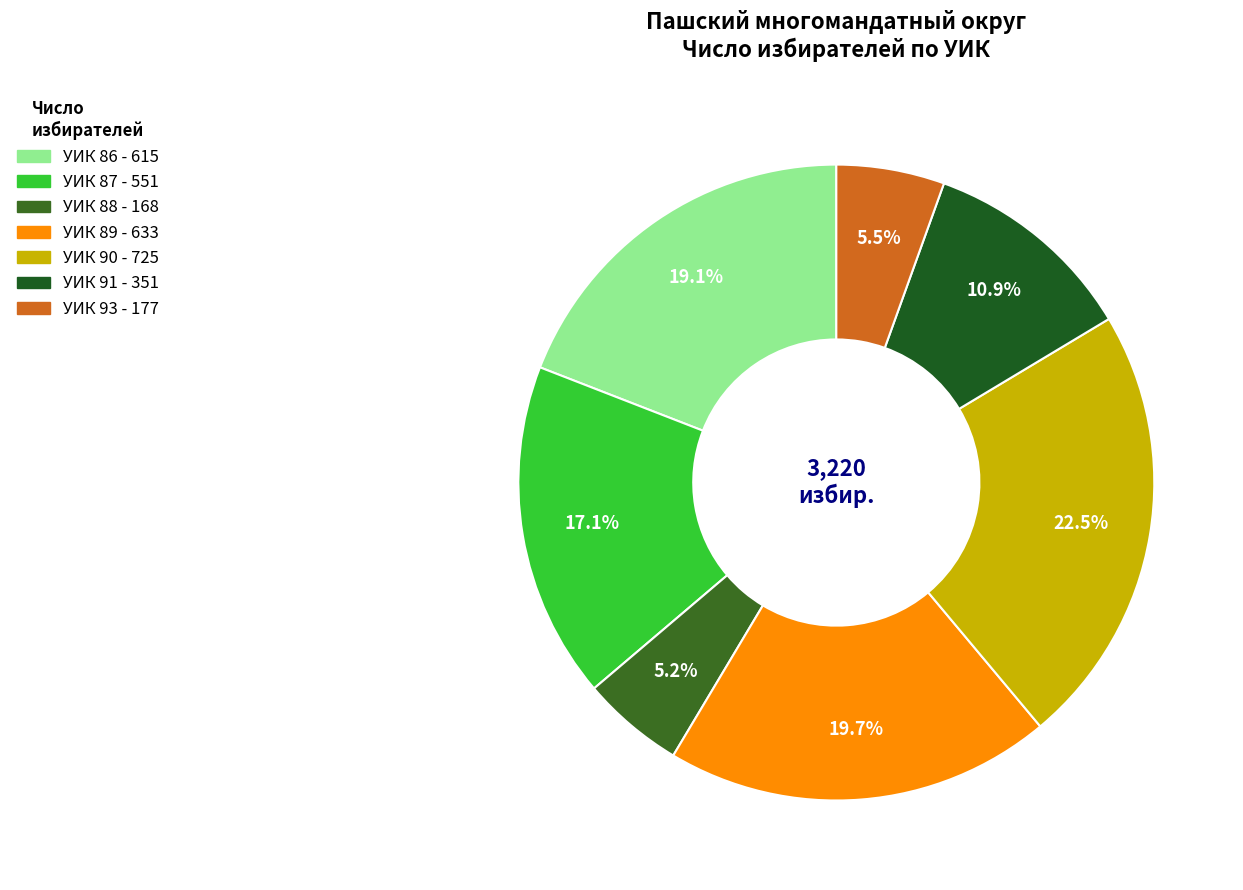

Which has a higher value, УИК 88 or УИК 86?

УИК 86